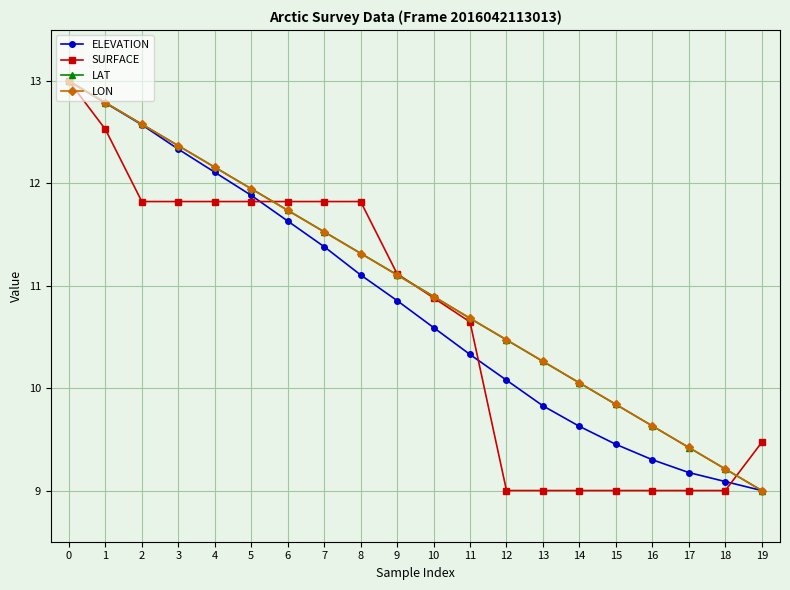

Is this an area chart (filled region under the line)?

No